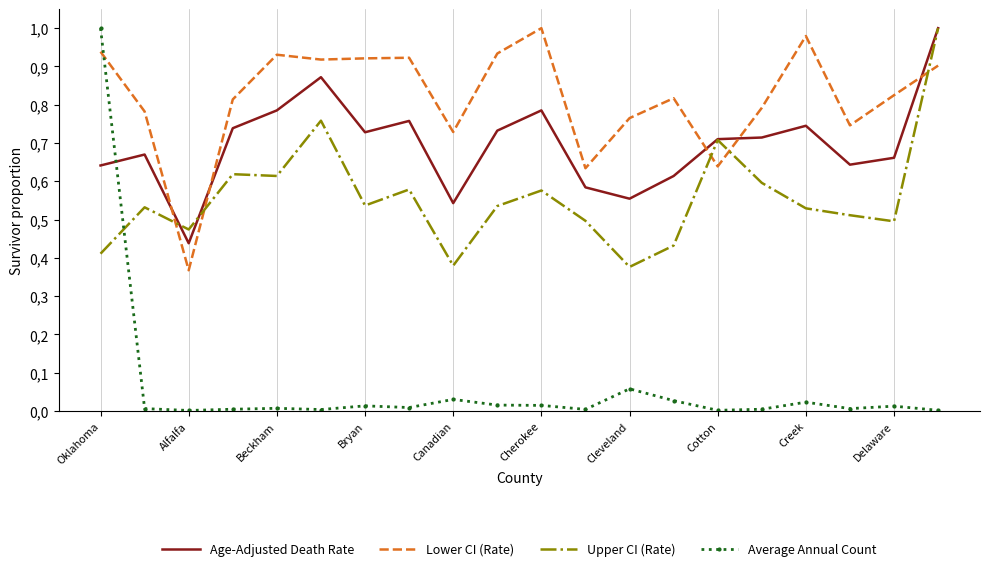

Which series ends up on top after the final intersection of Lower CI (Rate) and Upper CI (Rate)?

Upper CI (Rate)